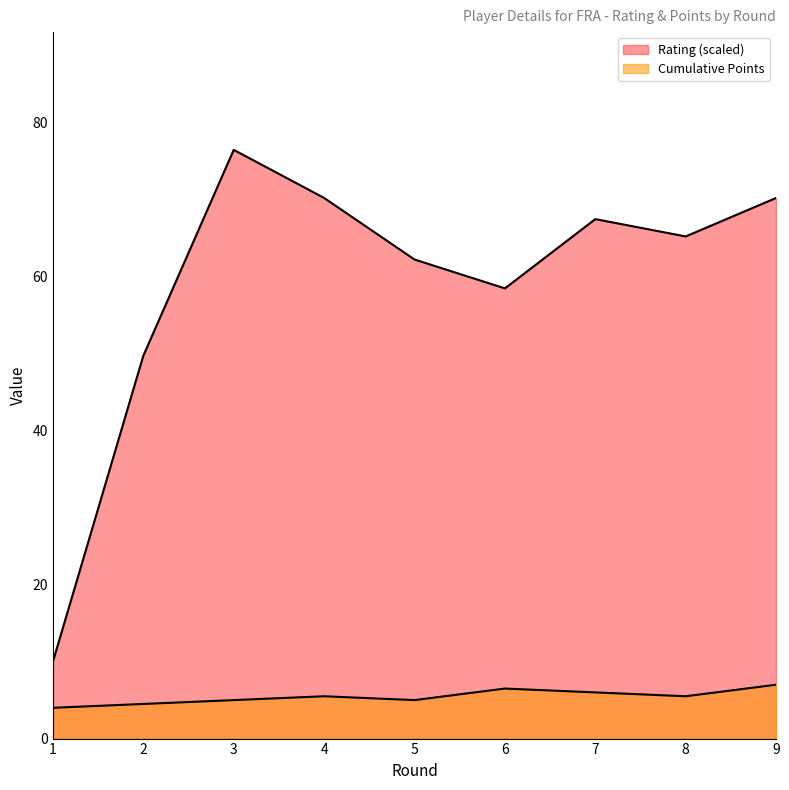

Rank the series by their maximum value, from highest to lowest.

Rating, Cumulative Points